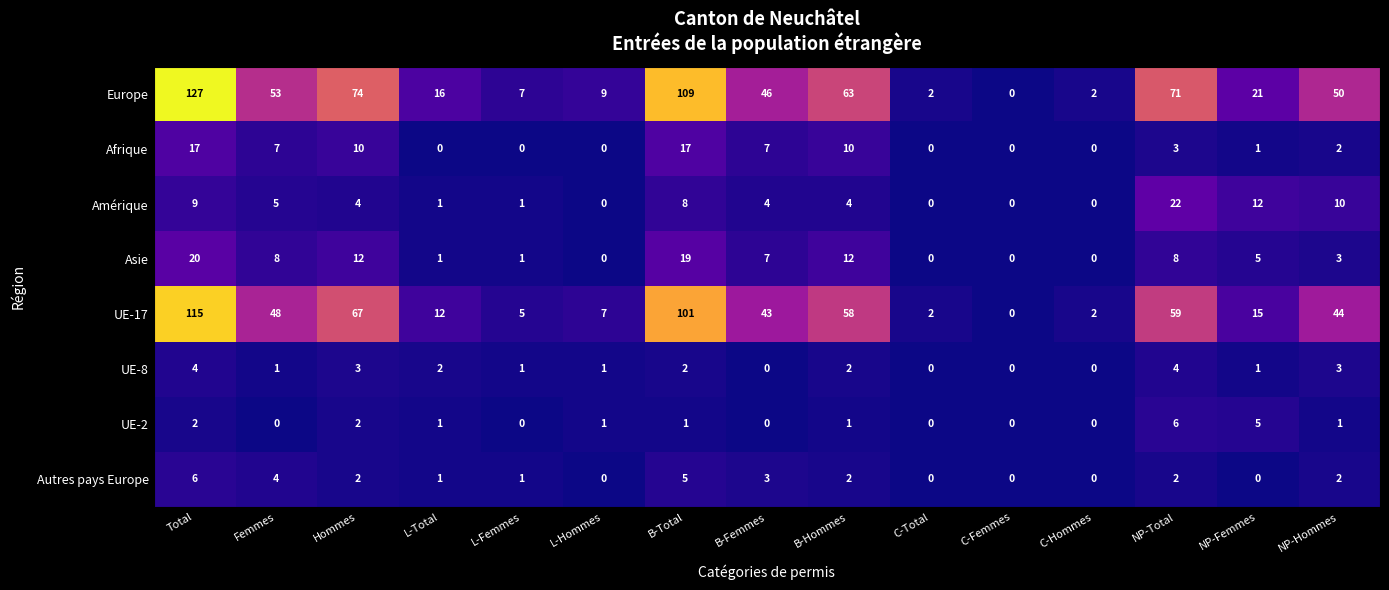

Which series changed the most between Femmes and C-Total?

Europe